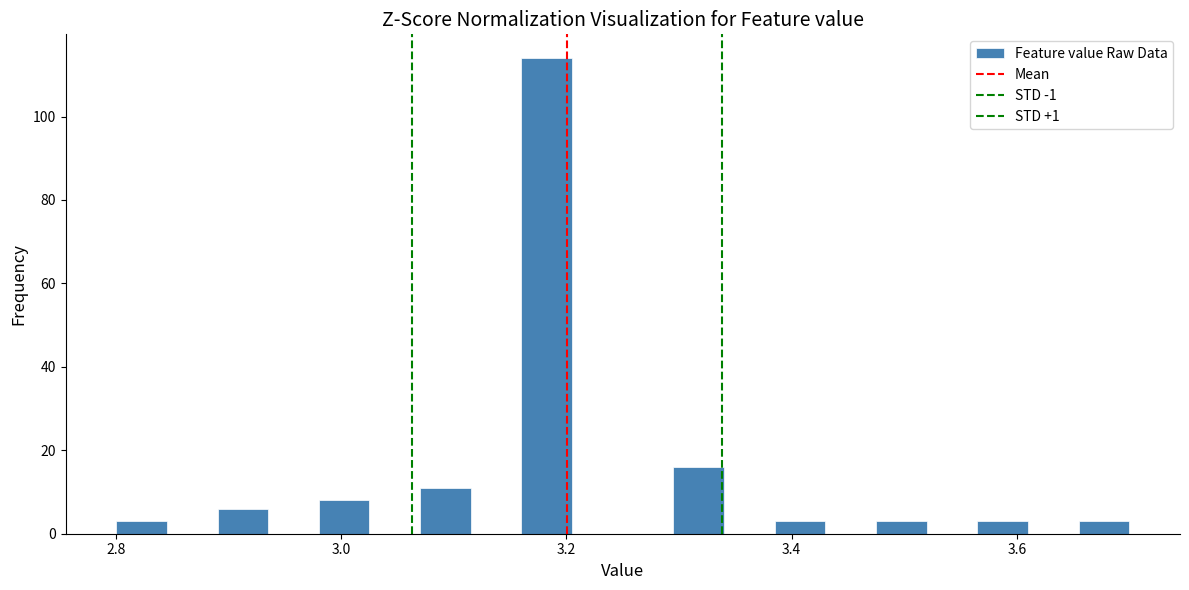

Read against the x-axis, roughly where is the centre of the tallest bar?

3.18